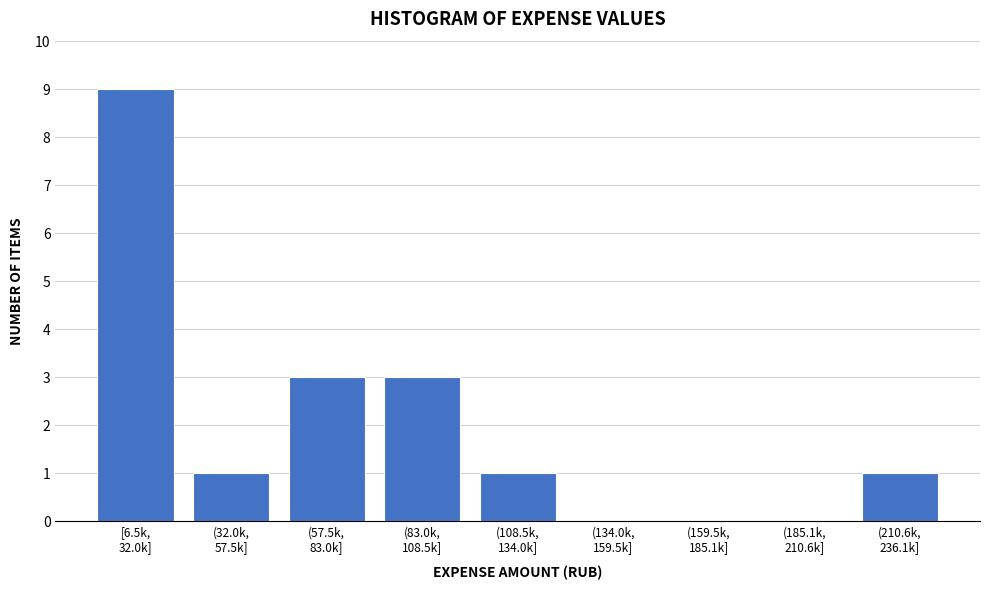

What is the greatest value displayed?

9